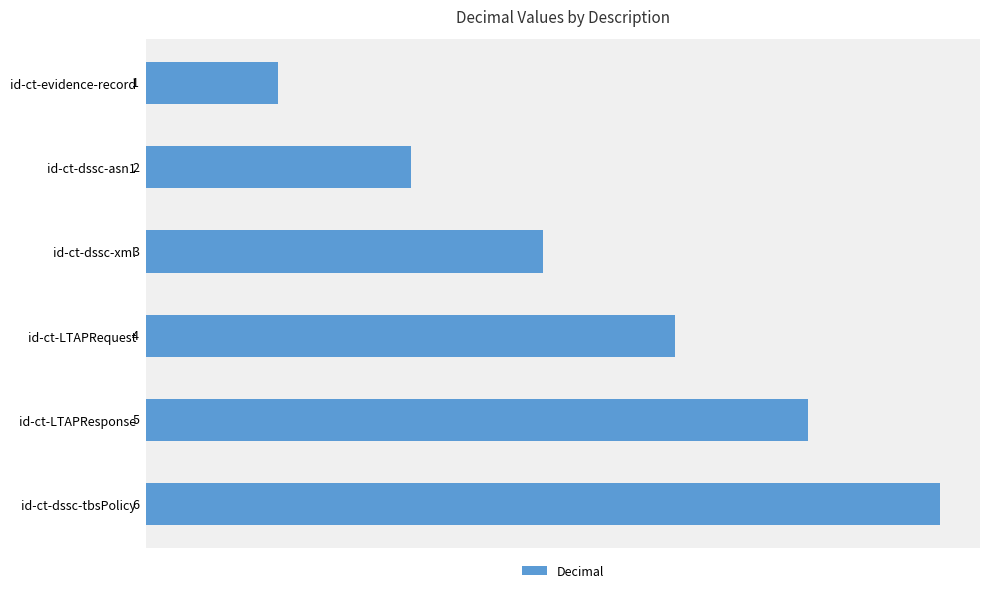

What is the difference between the maximum and minimum values?

5